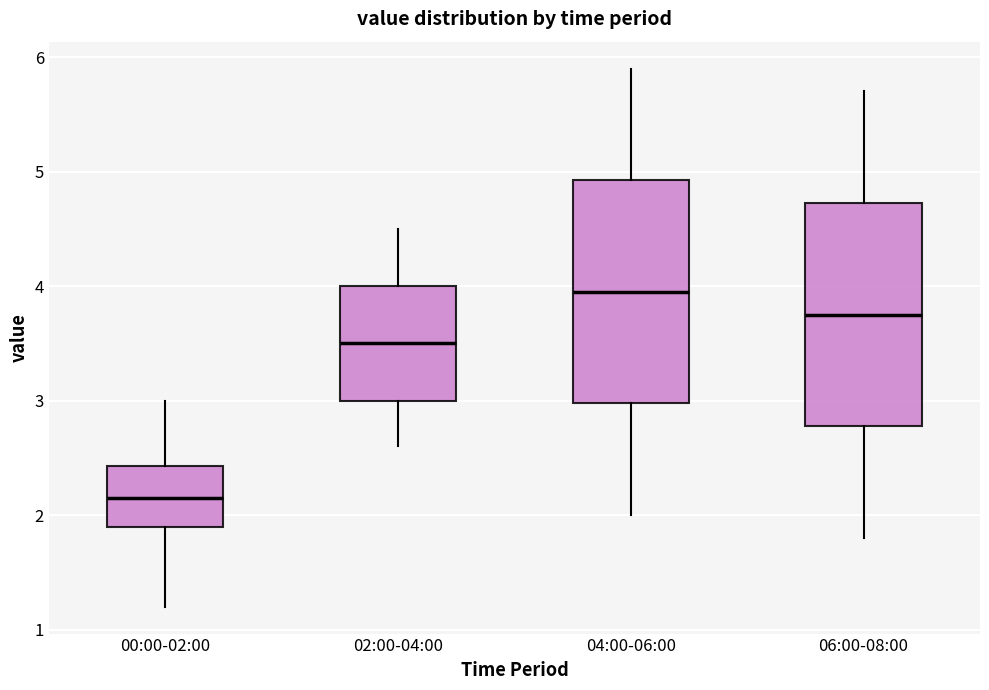

Reading left to right, read every box against the y-axis: the position of its median line, the range the box covers, and the ends of its whiskers. The values are not printed on the chart, so give them approximately, as read against the axis.

00:00-02:00: median 2.2, box 1.9 to 2.4, whiskers 1.2 to 3.0
02:00-04:00: median 3.5, box 3.0 to 4.0, whiskers 2.6 to 4.5
04:00-06:00: median 4.0, box 3.0 to 4.9, whiskers 2.0 to 5.9
06:00-08:00: median 3.8, box 2.8 to 4.7, whiskers 1.8 to 5.7